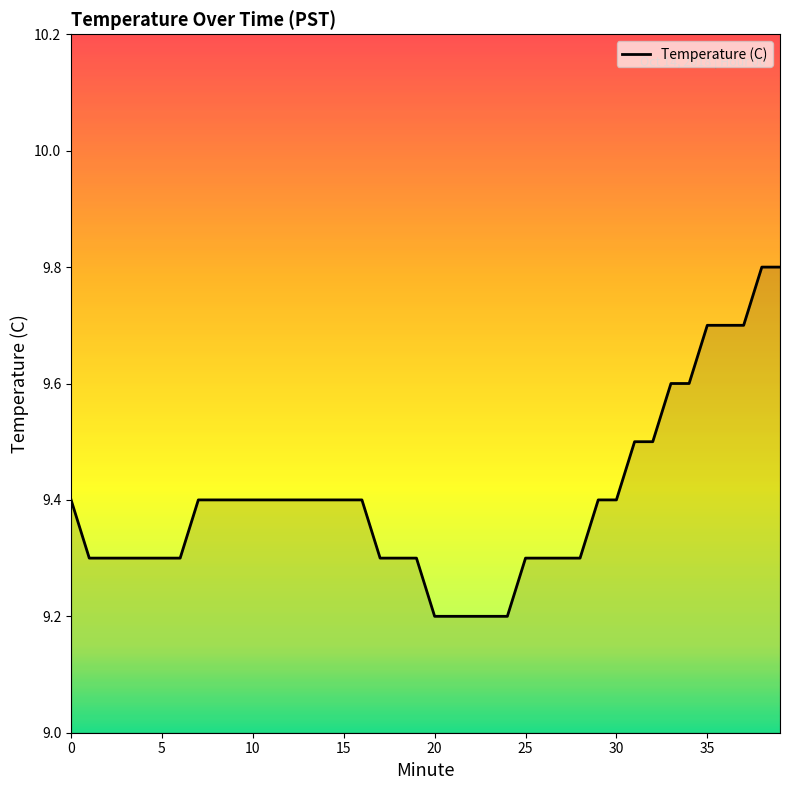

What is the minimum value shown in the chart?

9.2